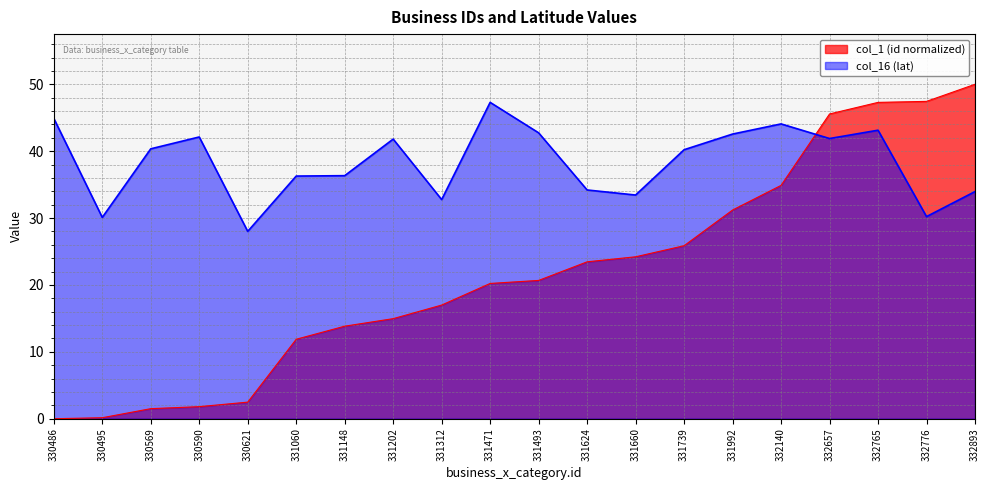

True or false: col_1 (id) and col_16 (lat) cross at least once.

True